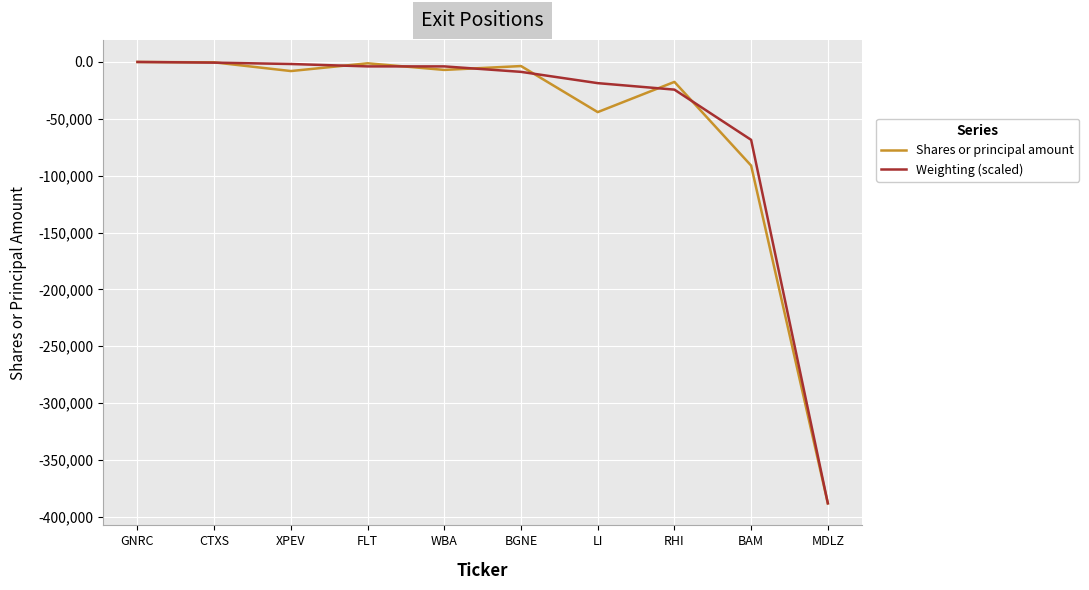

Which category has the lowest value across all series?

MDLZ